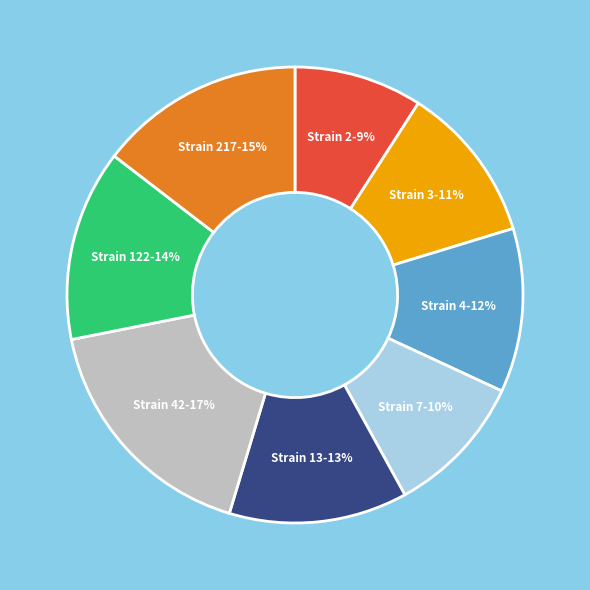

The Strain 13 slice represents 13% of the pie. True or false?

True